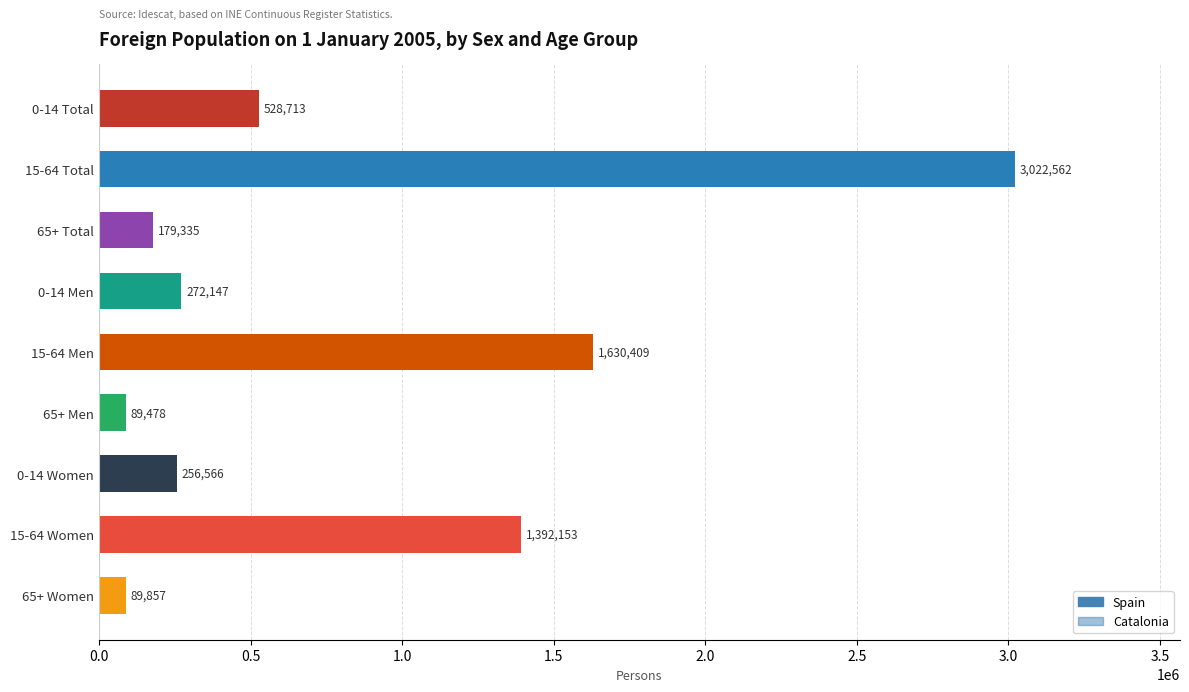

What are all the series names shown in the legend?

Spain, Catalonia